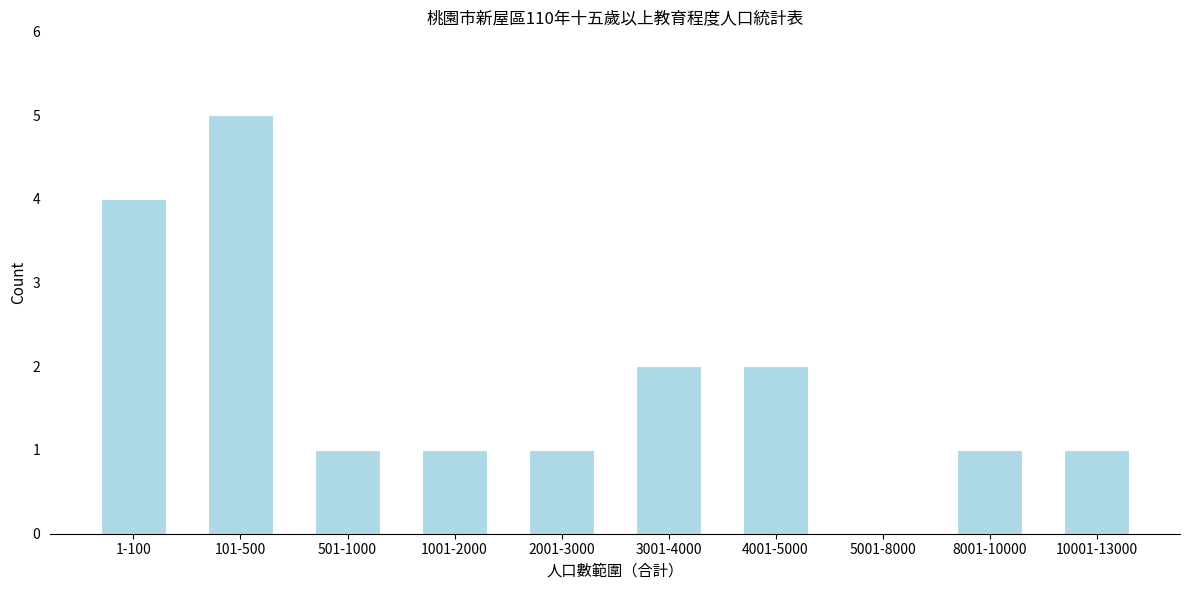

Reading left to right, extract all data points from this chart.

1-100=4	101-500=5	501-1000=1	1001-2000=1	2001-3000=1	3001-4000=2	4001-5000=2	5001-8000=0	8001-10000=1	10001-13000=1